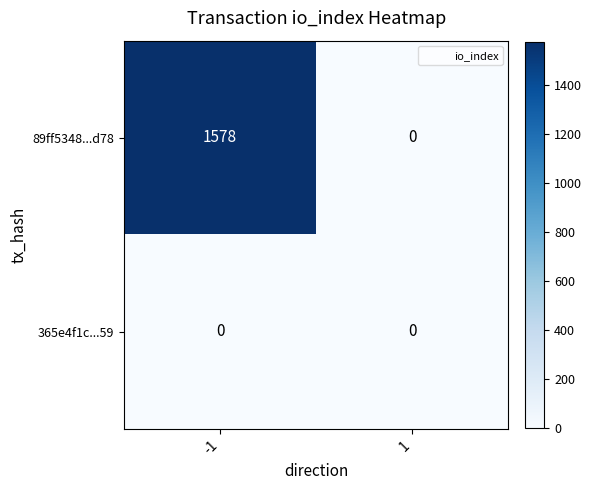

What is the maximum value shown in the chart?

1578